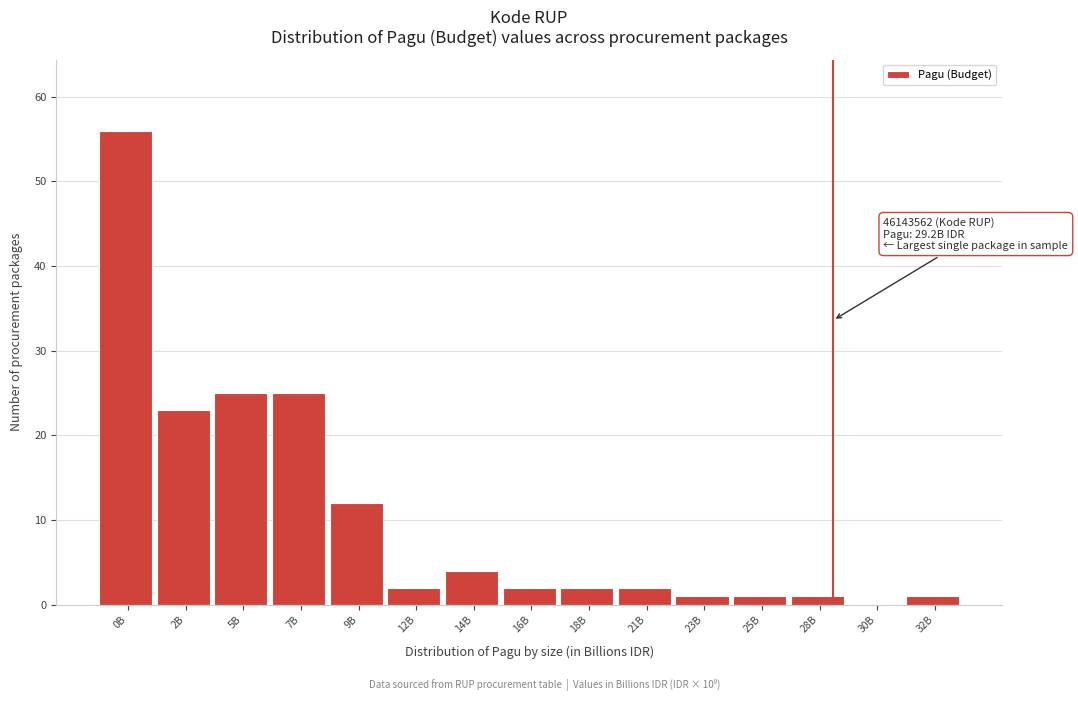

Reading left to right, extract all data points from this chart.

0B=56	2B=23	5B=25	7B=25	9B=12	12B=2	14B=4	16B=2	18B=2	21B=2	23B=1	25B=1	28B=1	30B=0	32B=1